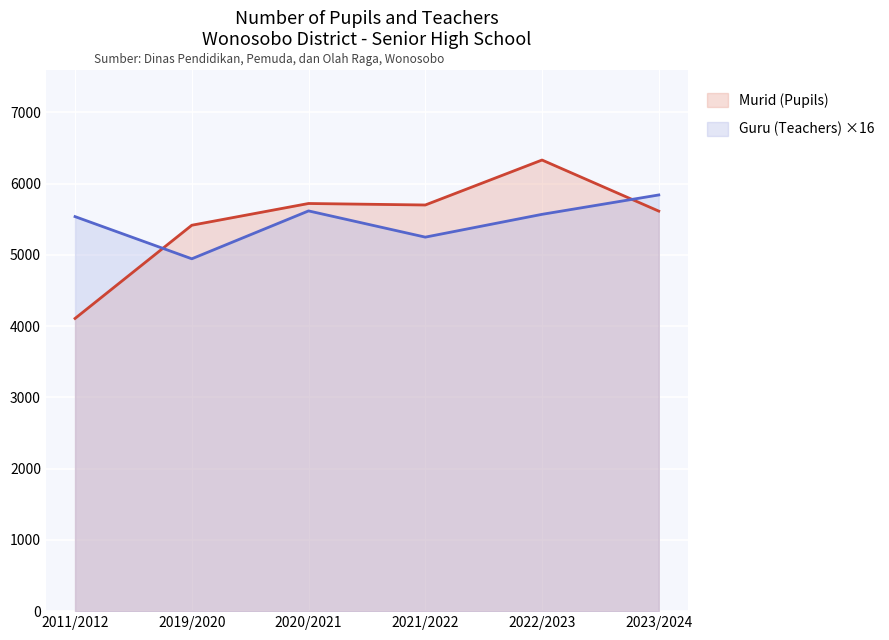

The Murid (Pupils) series shows 4107 at 2011/2012. True or false?

True